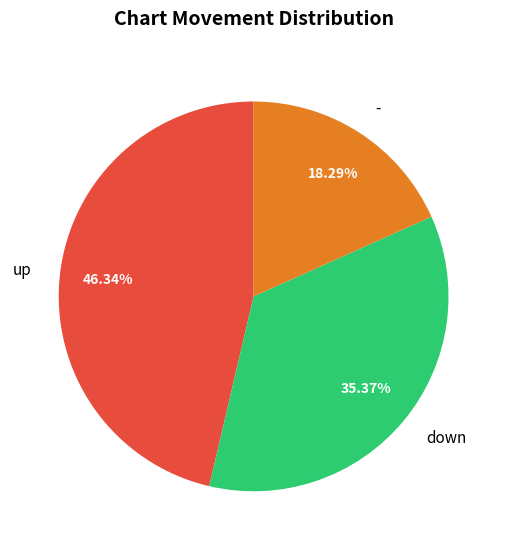

Which has a higher value, up or -?

up